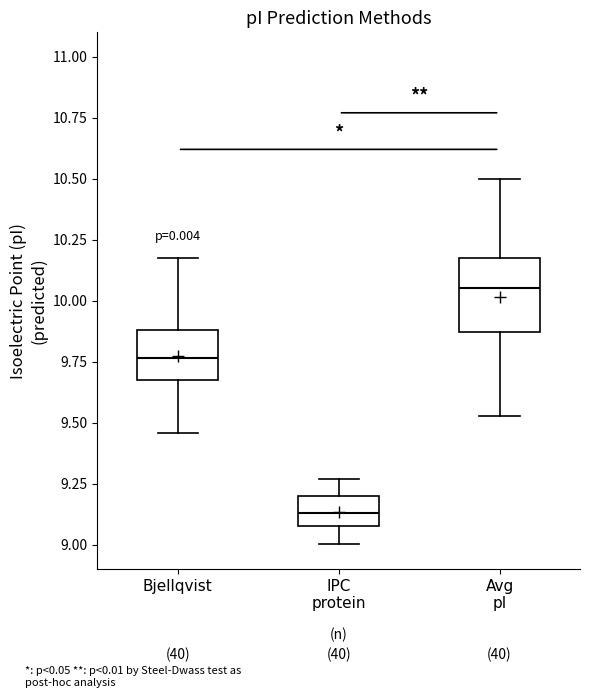

Reading left to right, transcribe this box plot: for each box, give where its median line is, the range the box spans, and where its two whiskers end, as read against the y-axis. The values are not printed on the chart, so give them approximately, as read against the axis.

Bjellqvist: median 9.75, box 9.70 to 9.90, whiskers 9.45 to 10.20
IPC protein: median 9.15, box 9.10 to 9.20, whiskers 9.00 to 9.25
Avg pI: median 10.05, box 9.85 to 10.20, whiskers 9.55 to 10.50